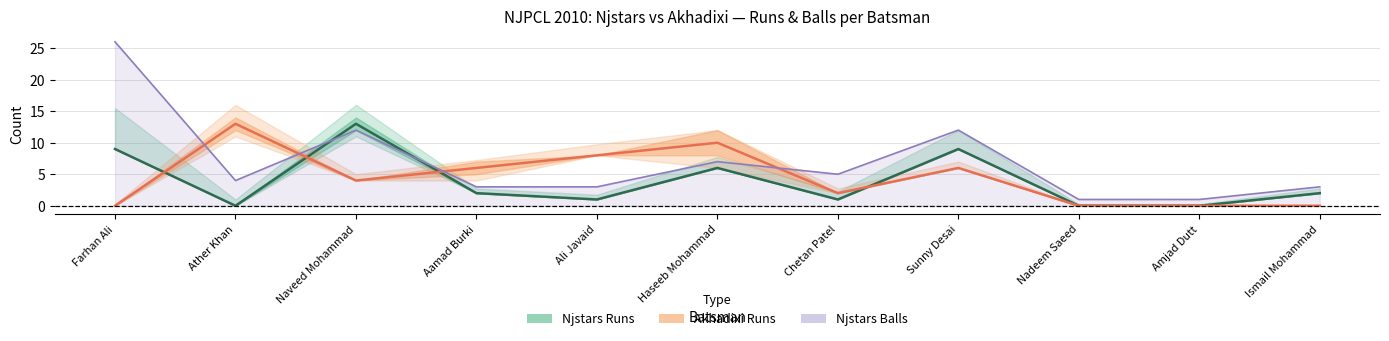

The value of Akhadixi Runs at Haseeb Mohammad is 17. True or false?

False